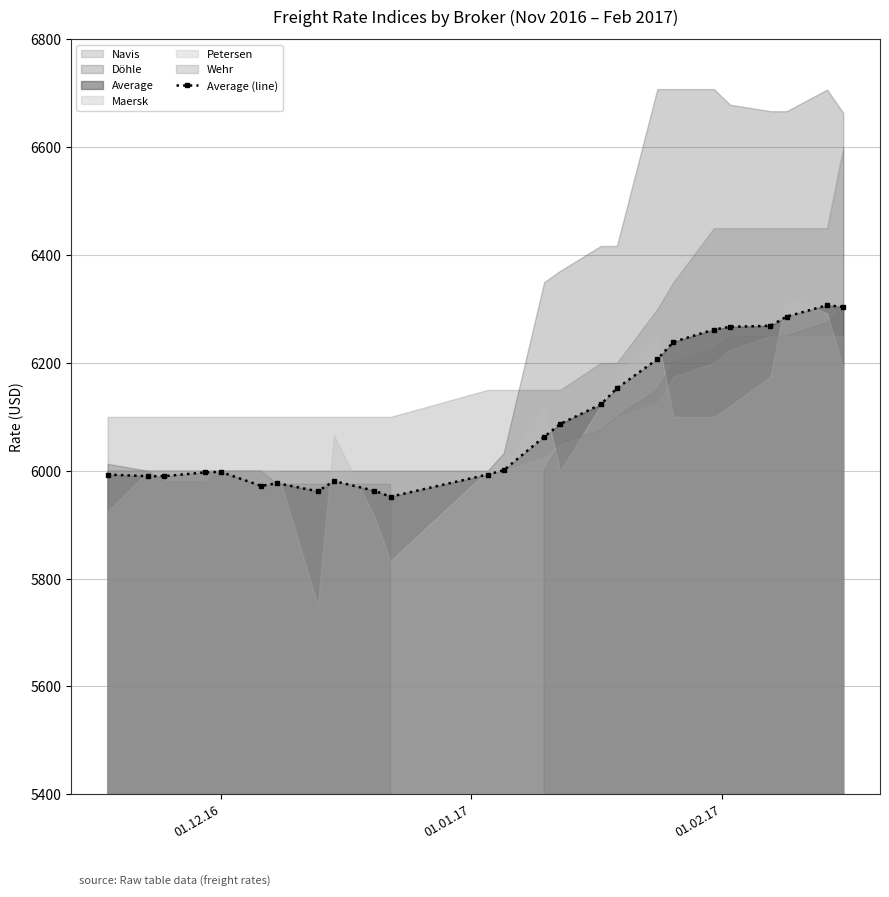

How many lines are shown in the chart?

1